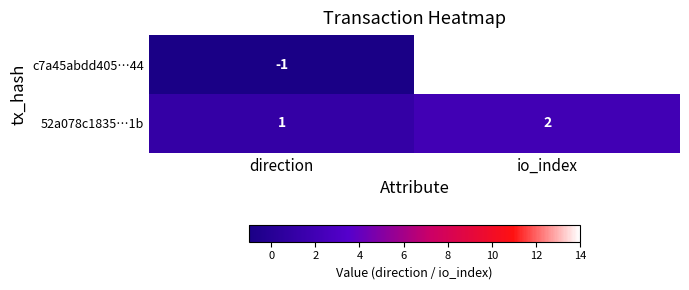

What is the sum of the 52a078c1835…1b values at direction and io_index?

3